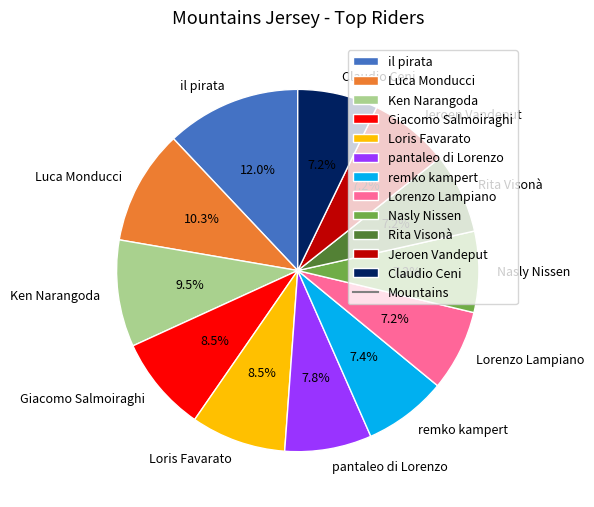

Count the number of slices in the pie.

12